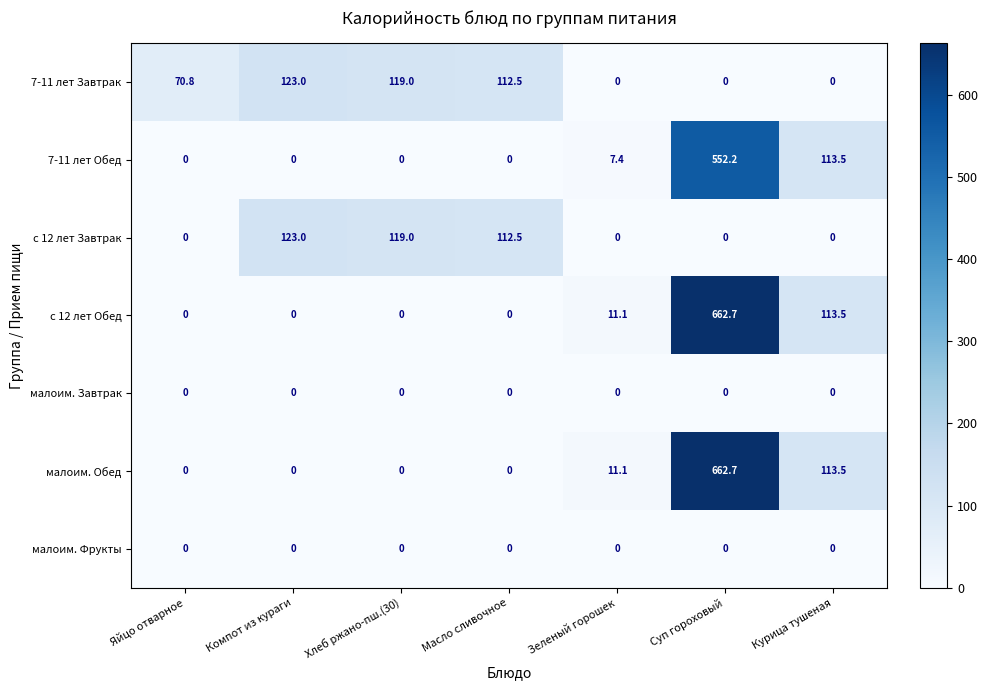

What is the total value across all series at Яйцо отварное?

70.8